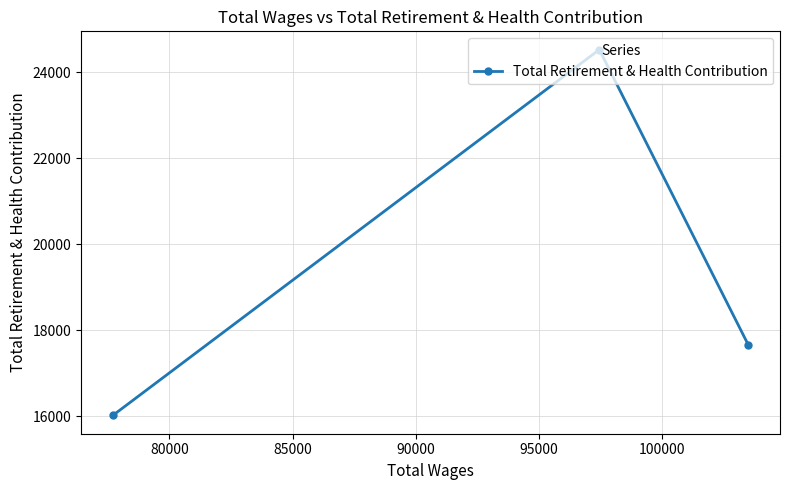

What is the difference between the second highest and minimum values?

1644